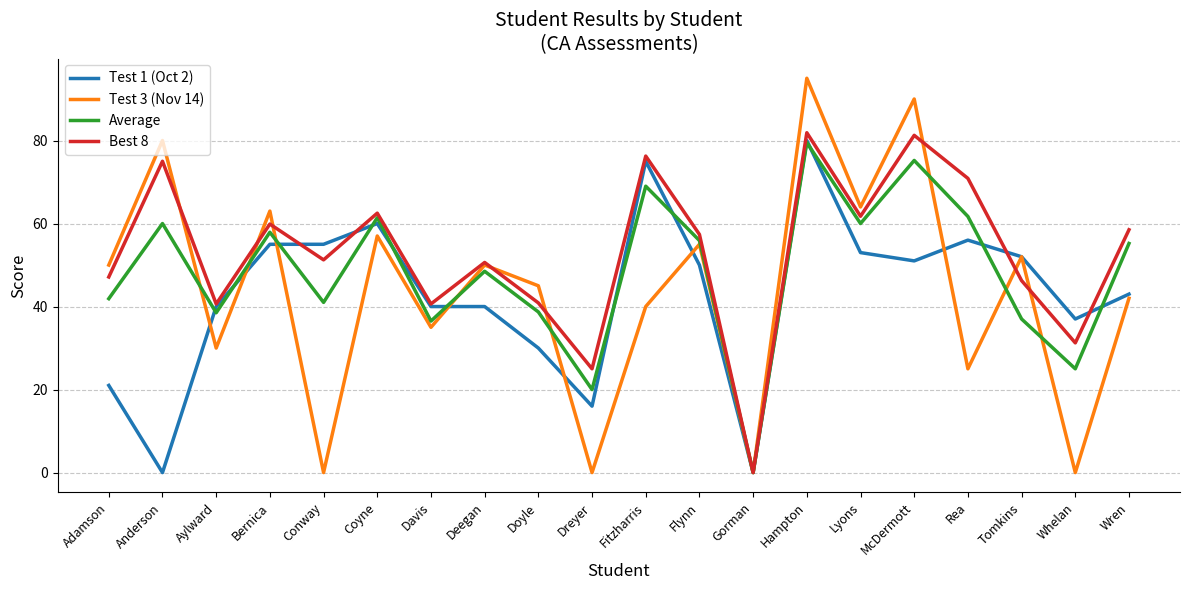

Which category has the highest value across all series?

Hampton